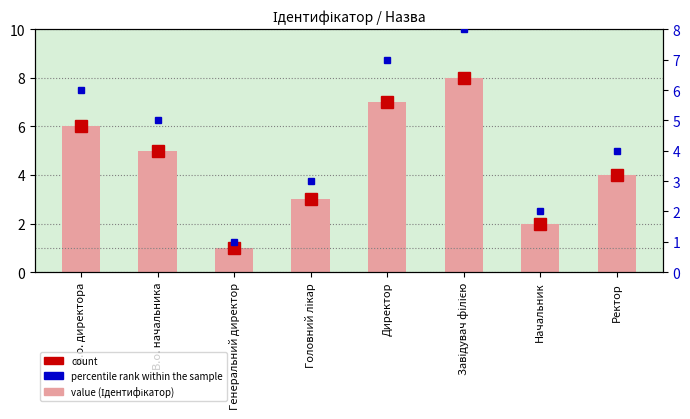

Count the number of categories in the chart.

8